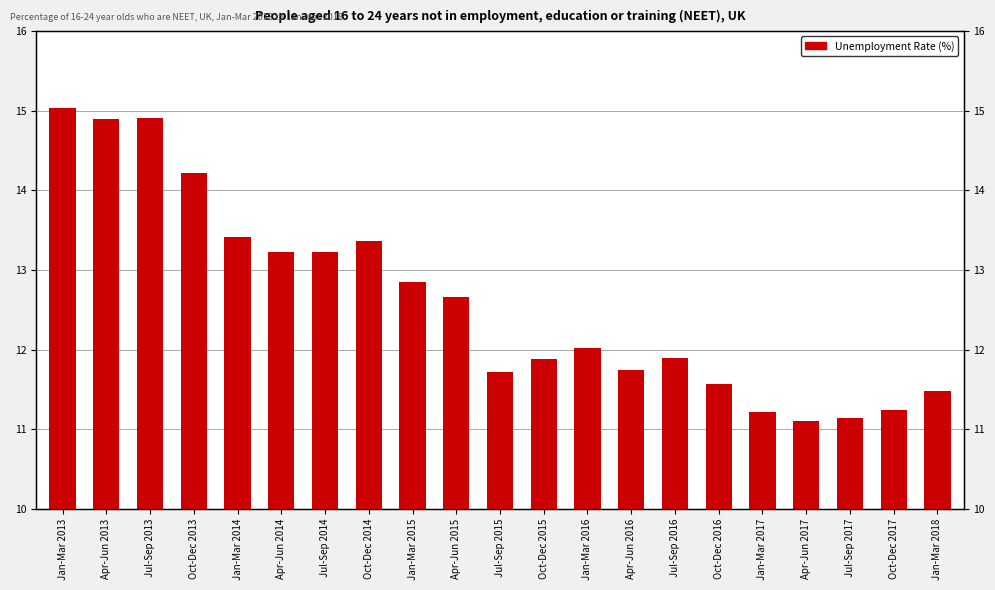

What is the value of the 2nd bar from the left?

14.9